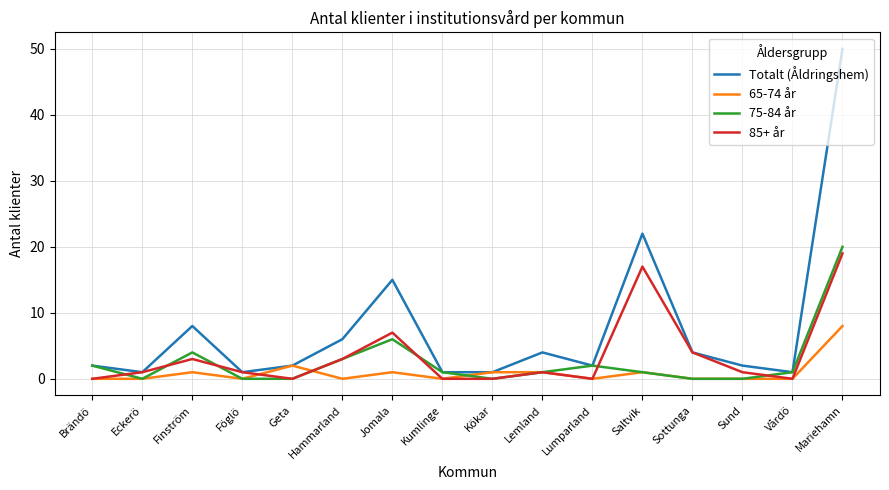

At which label is Totalt (Åldringshem) closest to 25?

Saltvik